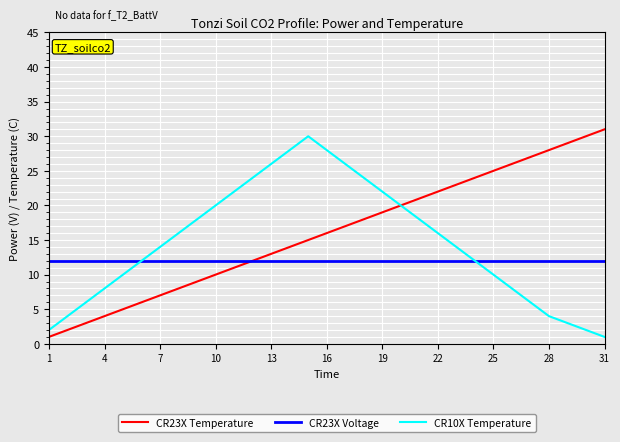

Rank the series by their average value, from highest to lowest.

CR23X Temperature, CR10X Temperature, CR23X Voltage